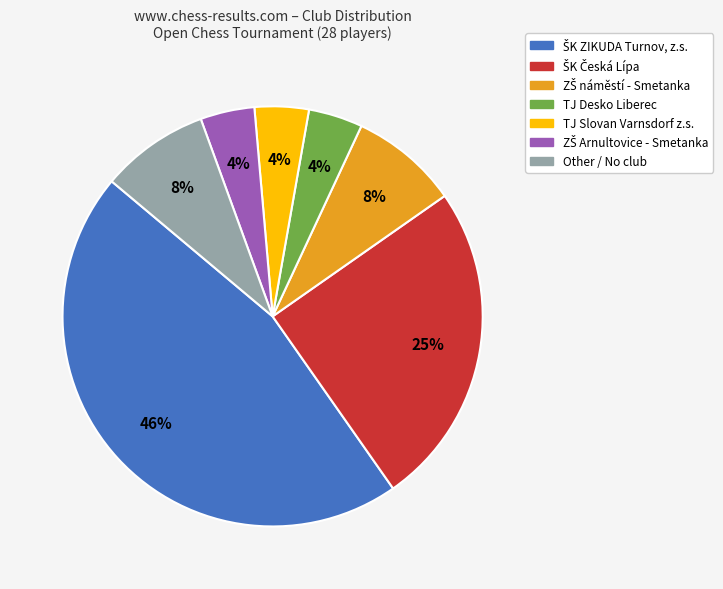

Is it true that TJ Desko Liberec is 4% of the pie?

True